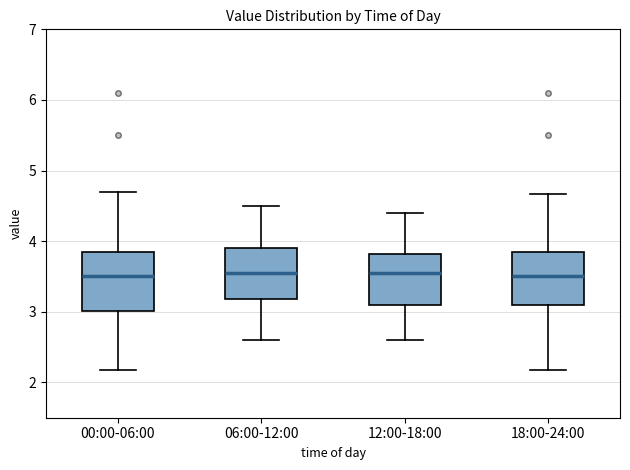

Reading left to right, read every box against the y-axis: the position of its median line, the range the box covers, and the ends of its whiskers. The values are not printed on the chart, so give them approximately, as read against the axis.

00:00-06:00: median 3.5, box 3.0 to 3.8, whiskers 2.2 to 4.7
06:00-12:00: median 3.6, box 3.2 to 3.9, whiskers 2.6 to 4.5
12:00-18:00: median 3.6, box 3.1 to 3.8, whiskers 2.6 to 4.4
18:00-24:00: median 3.5, box 3.1 to 3.8, whiskers 2.2 to 4.7